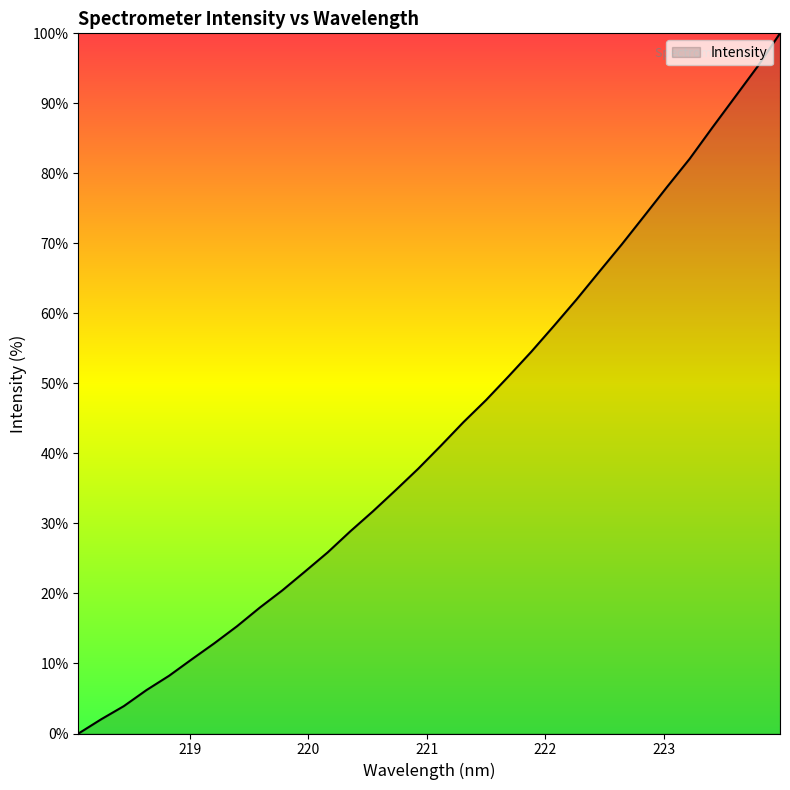

What is the difference between the maximum and minimum values?

100.0